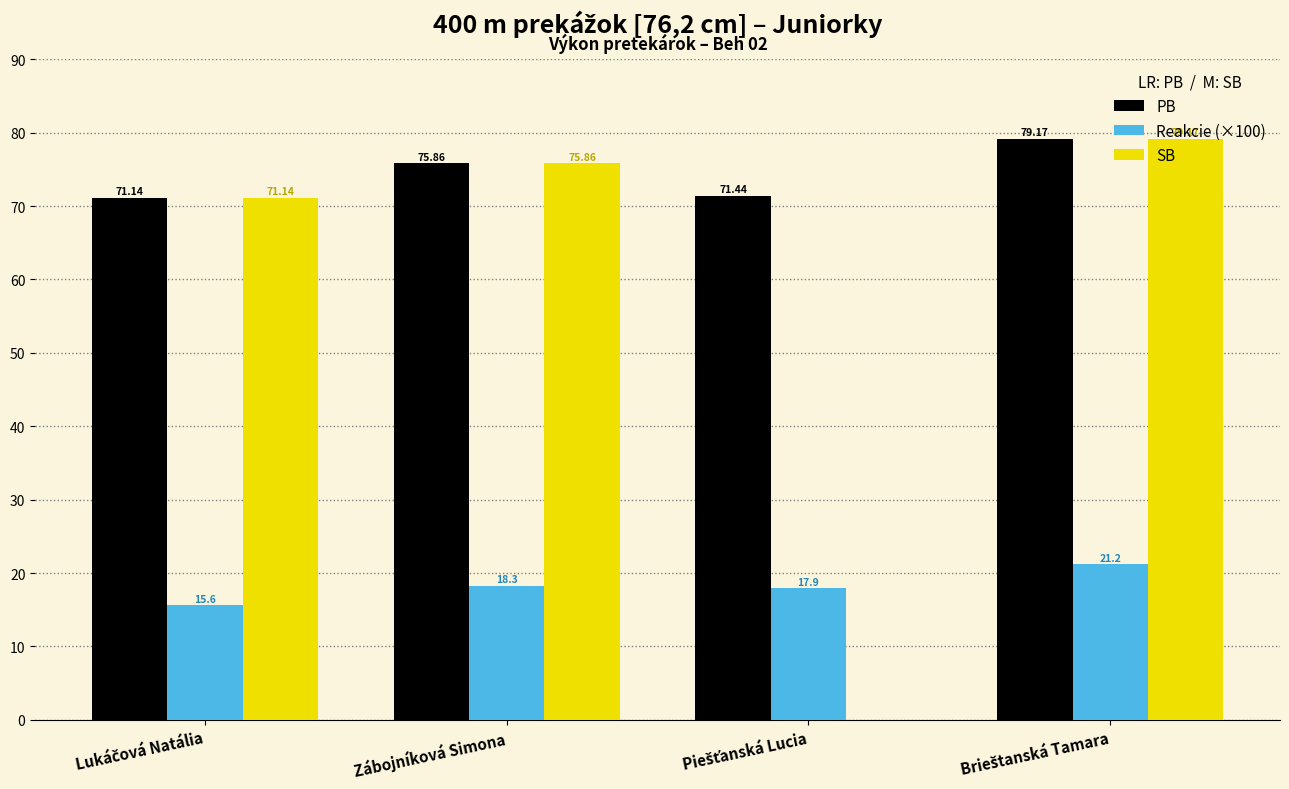

Which series has the largest total across all categories?

PB